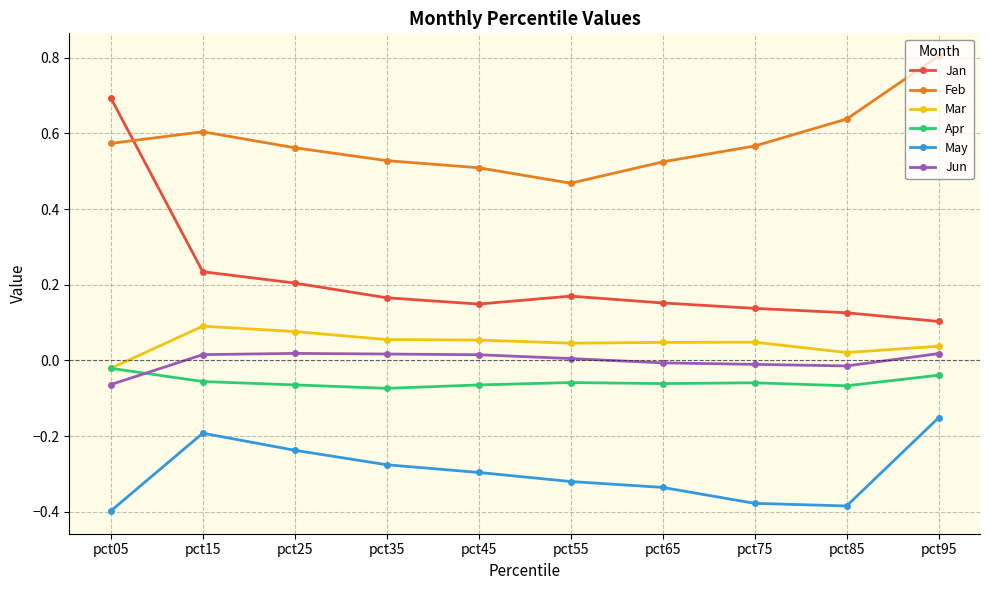

Rank the series by their maximum value, from lowest to highest.

May, Apr, Jun, Mar, Jan, Feb